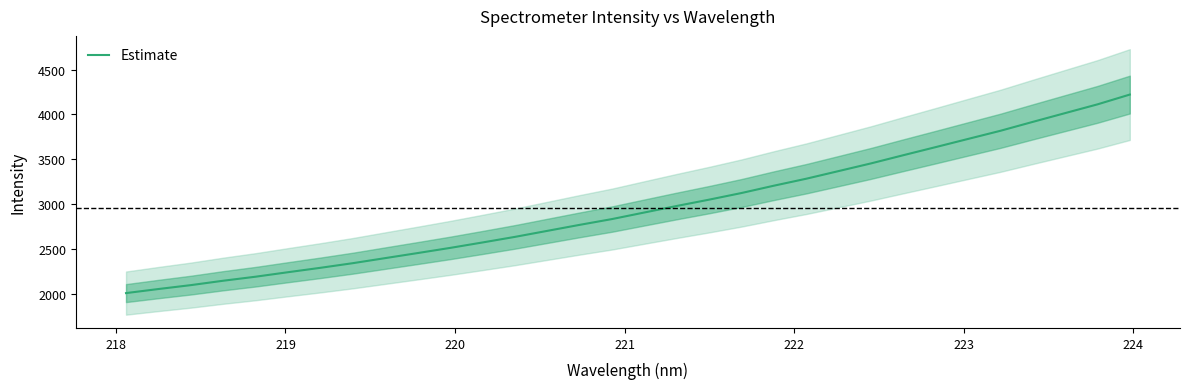

What is the greatest value displayed?

4220.6